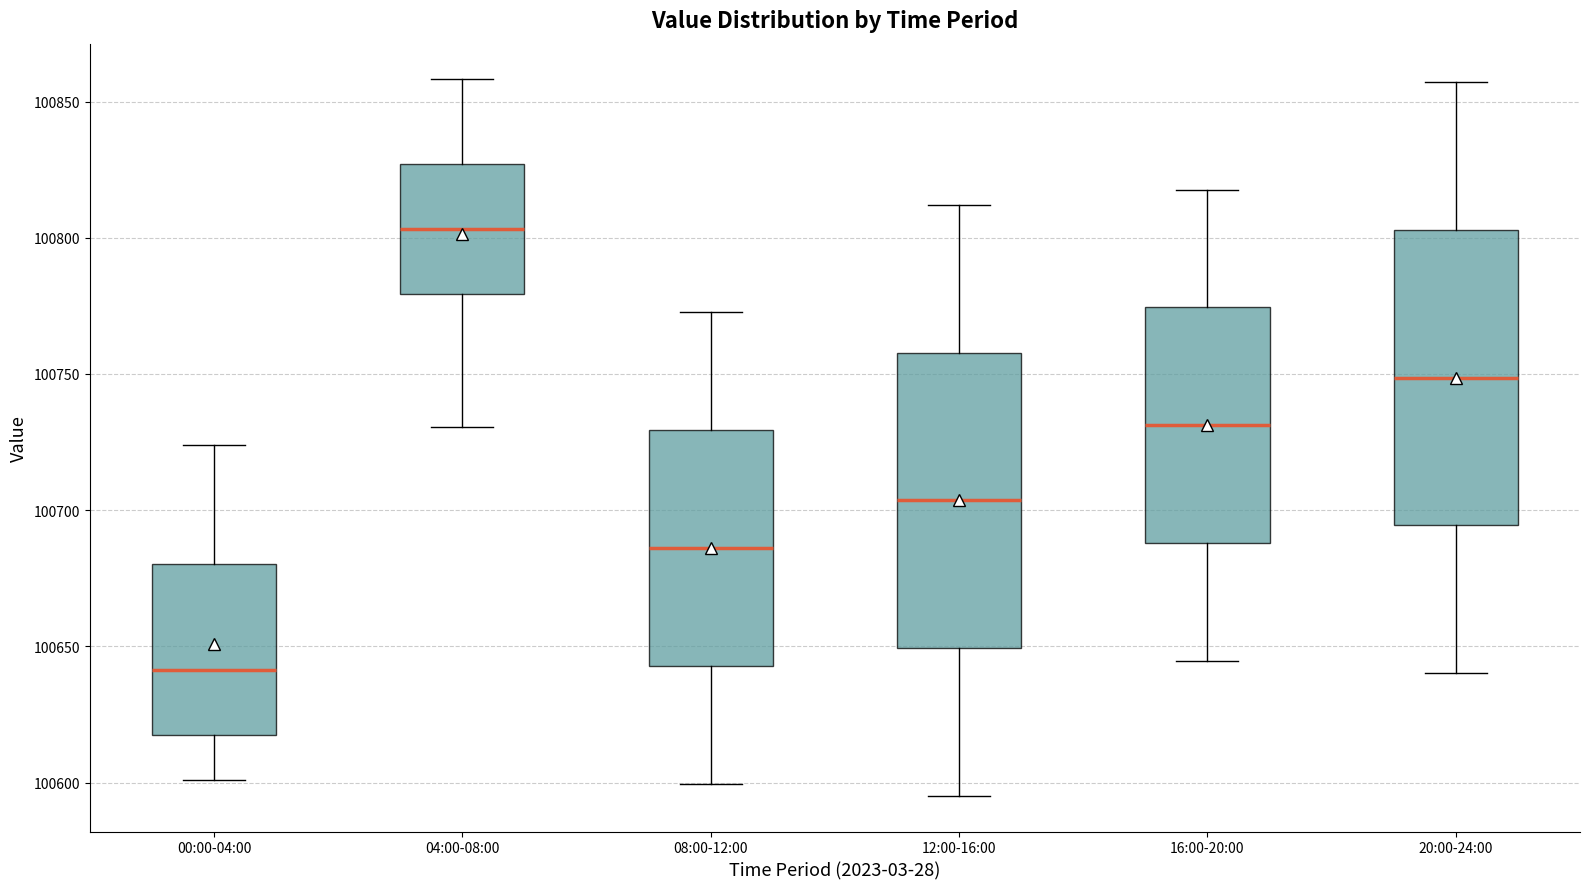

Where does the lower whisker of the box for 16:00-20:00 end on the y-axis? The values are not printed on the chart, so give them approximately, as read against the axis.

100645